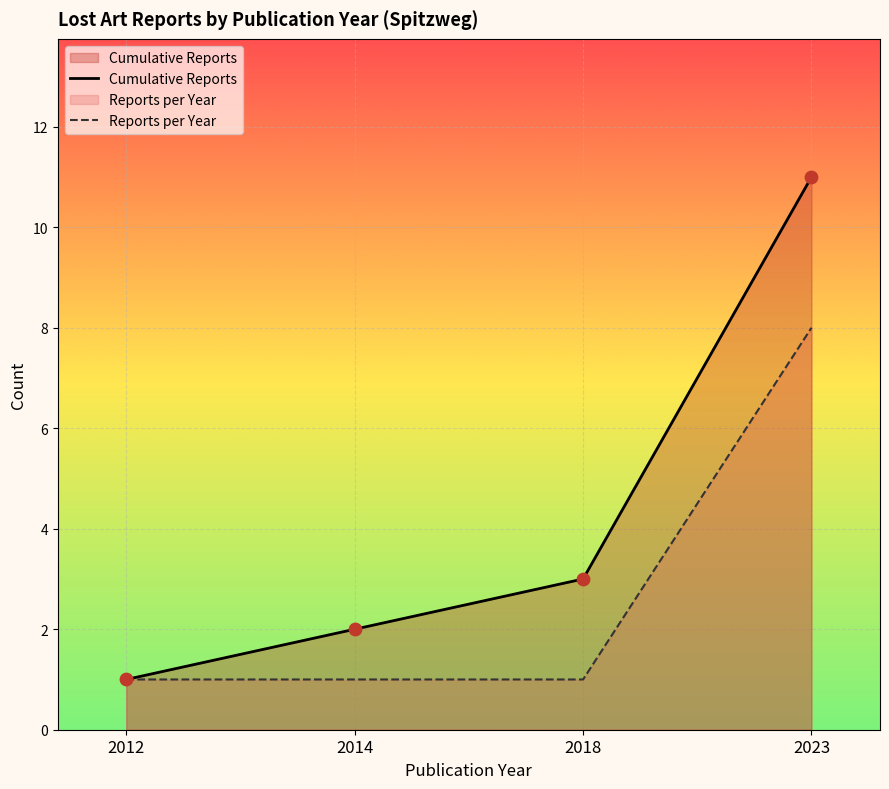

What are all the series names shown in the legend?

Cumulative Reports, Reports per Year